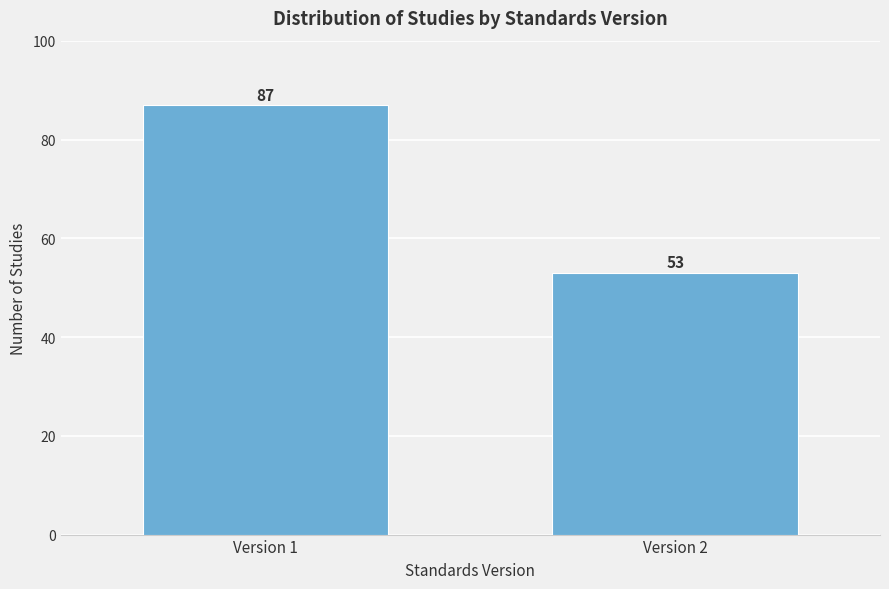

Reading left to right, list all the values displayed in this chart.

Version 1=87	Version 2=53